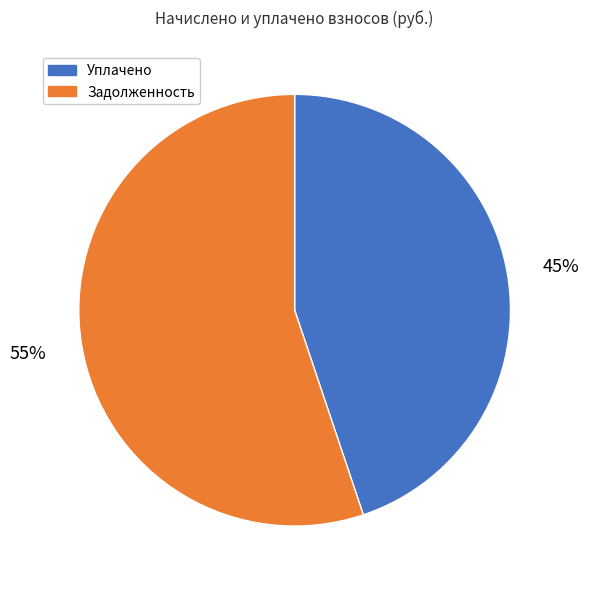

Which category has the biggest portion of the pie?

Задолженность